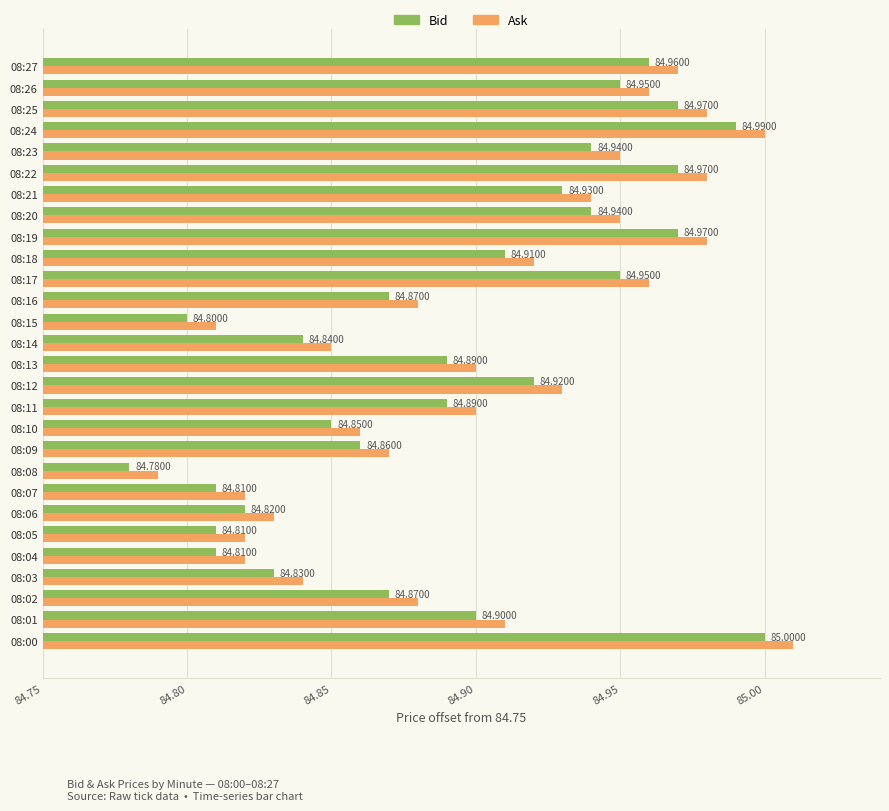

What are all the series names shown in the legend?

Bid, Ask